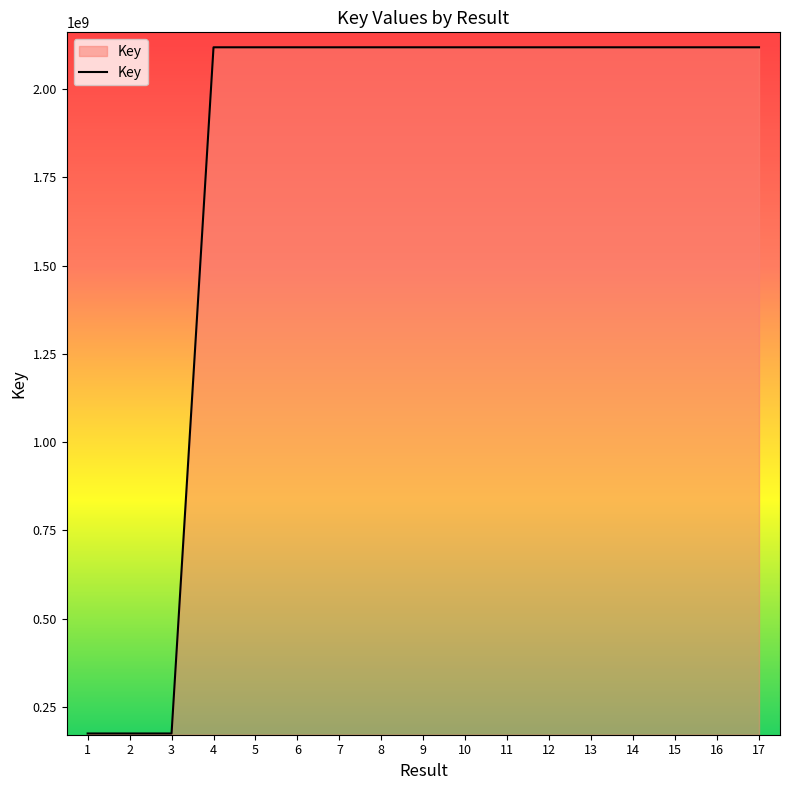

What is the change in value from 2 to 14?

+1942559507